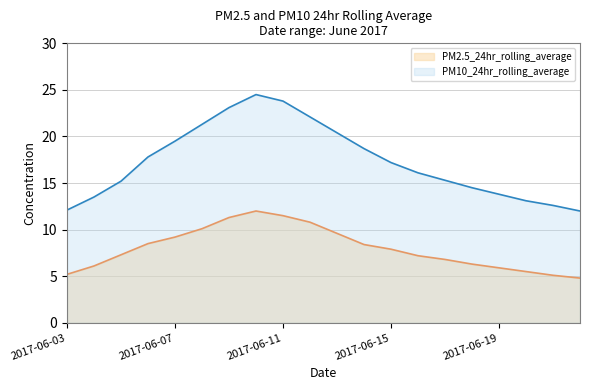

Rank the series by their average value, from lowest to highest.

PM2.5_24hr_rolling_average, PM10_24hr_rolling_average